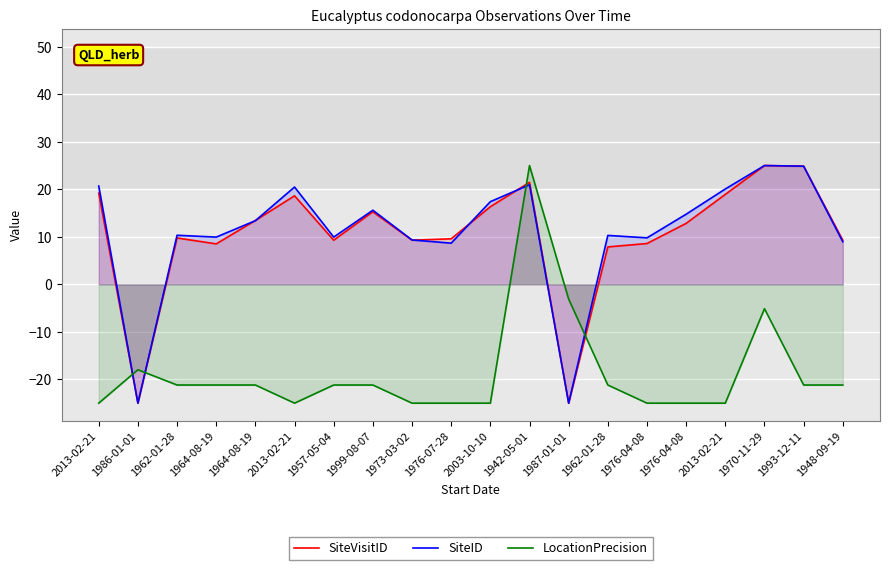

True or false: SiteID and SiteVisitID intersect in this chart.

True